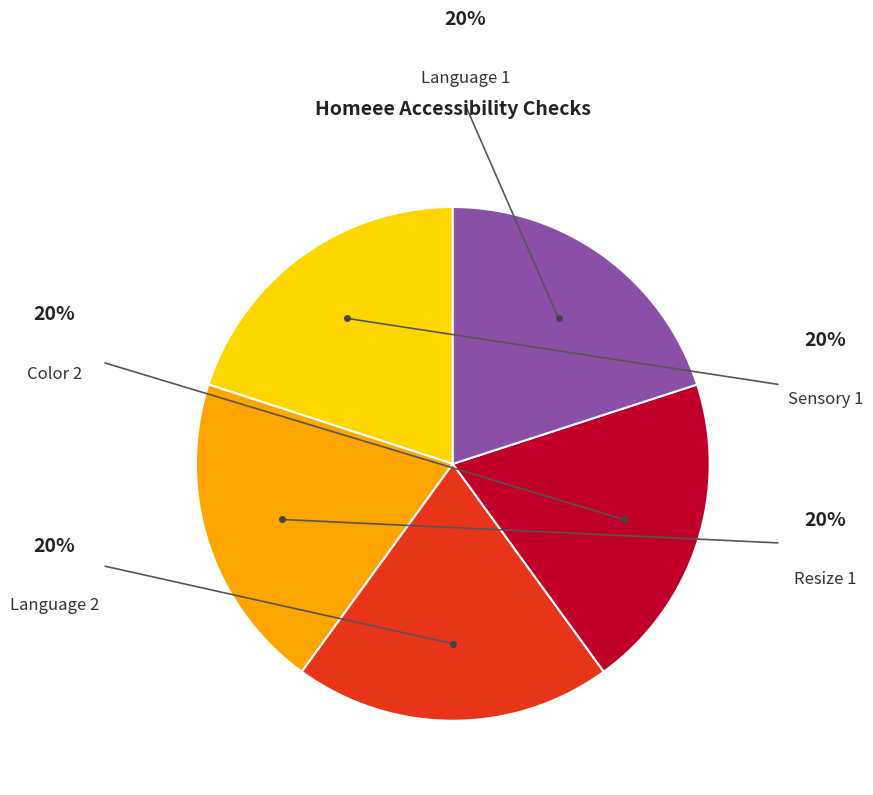

Is there any slice that represents more than half of the pie?

No